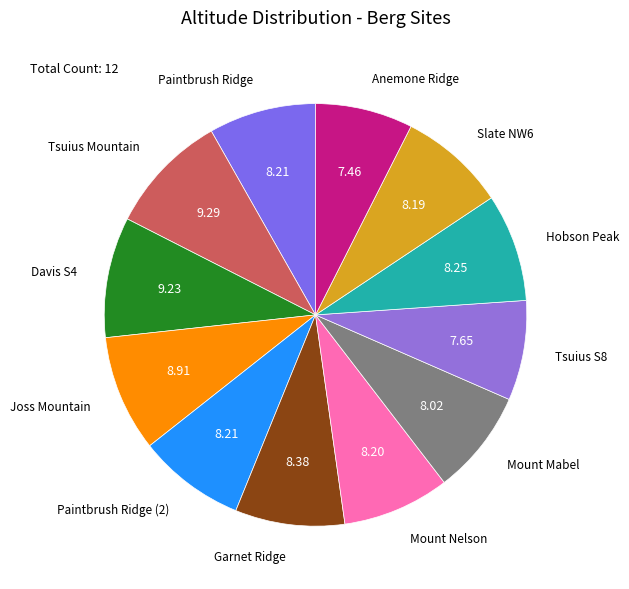

Is the sum of Hobson Peak and Paintbrush Ridge greater than half?

No